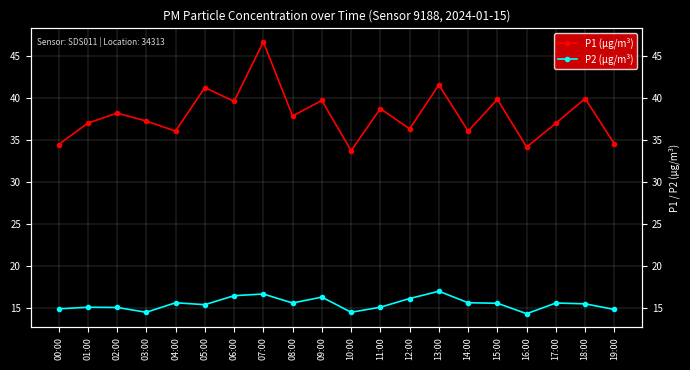

At how many categories does at least one series exceed 31?

20